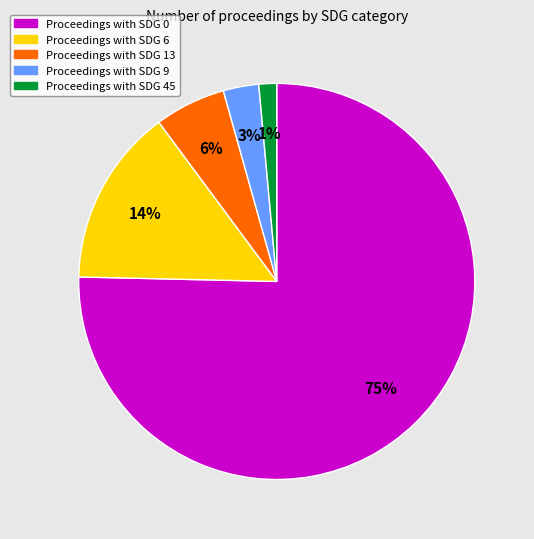

What is the ratio of the value at Proceedings with SDG 9 to the value at Proceedings with SDG 13?

0.5